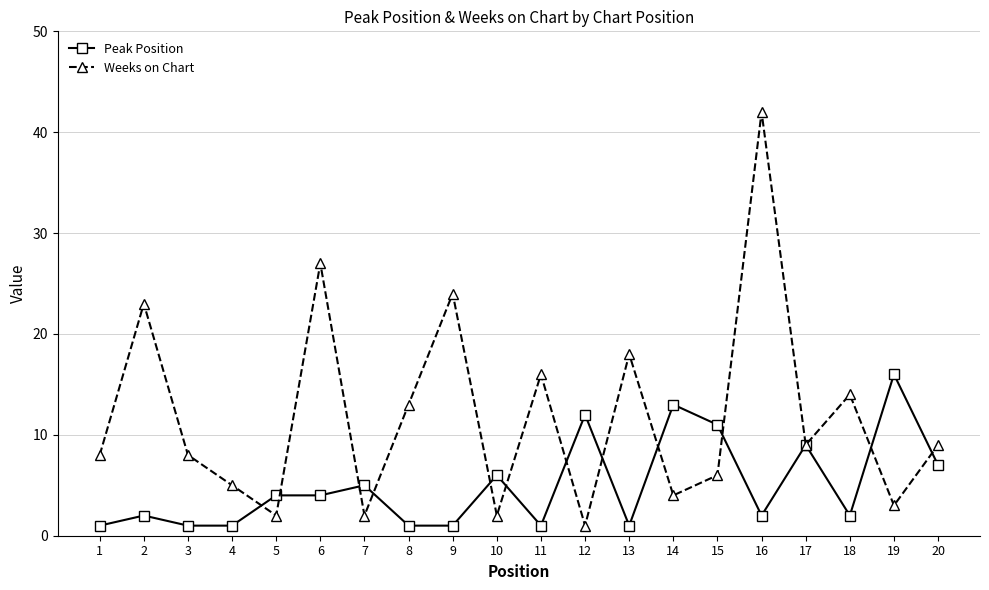

What is the value of the Peak Position point at the 12th from the left?

12